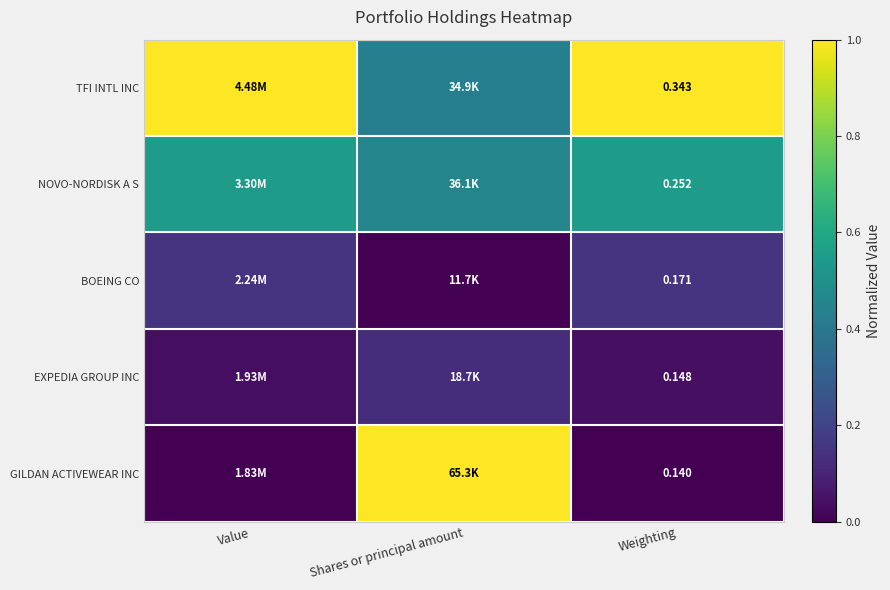

What is the spread (max minus min) of values at Shares or principal amount?

1.0